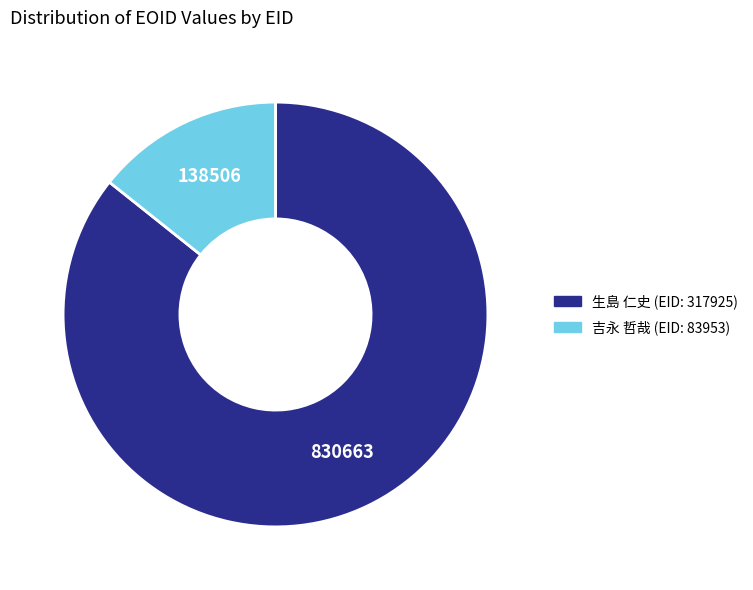

Is there a majority slice in this chart?

Yes